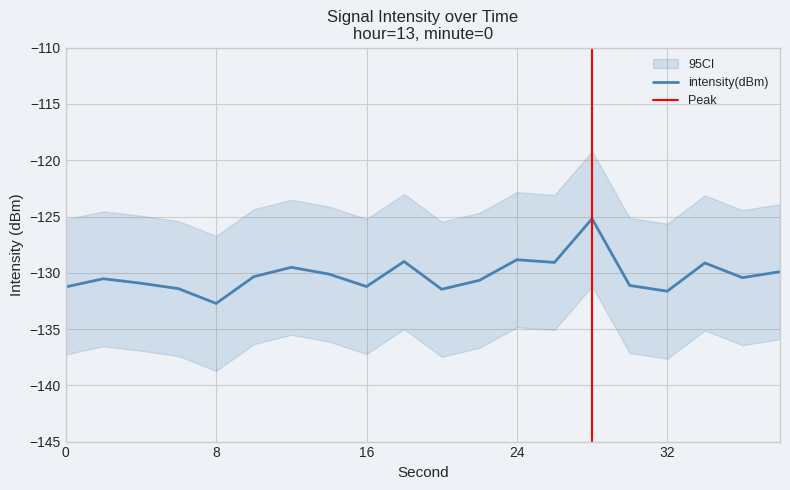

What is the sum of all values?

-2604.5